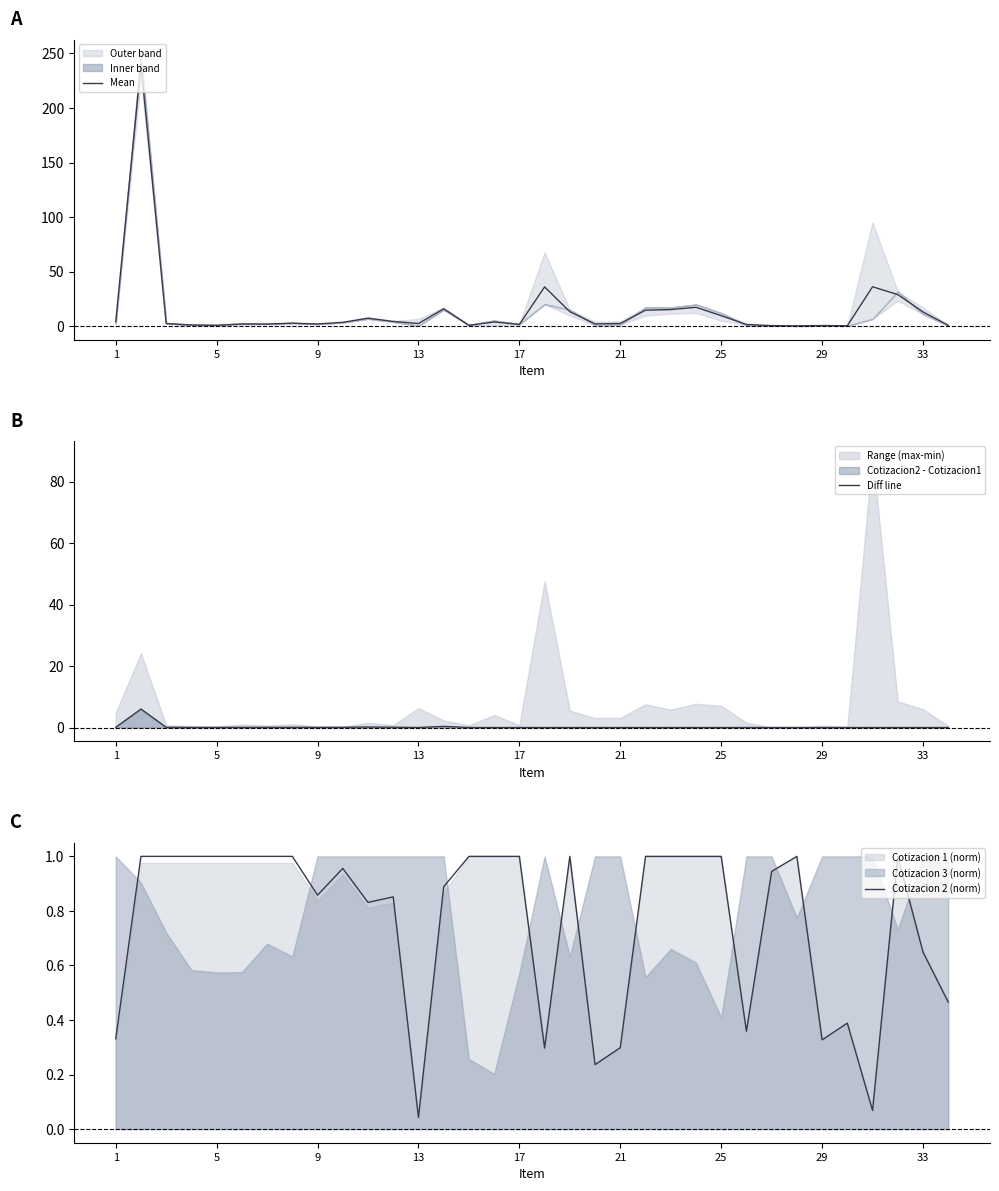

How many times do Cotizacion 2 (norm) and Diff line cross each other?

2